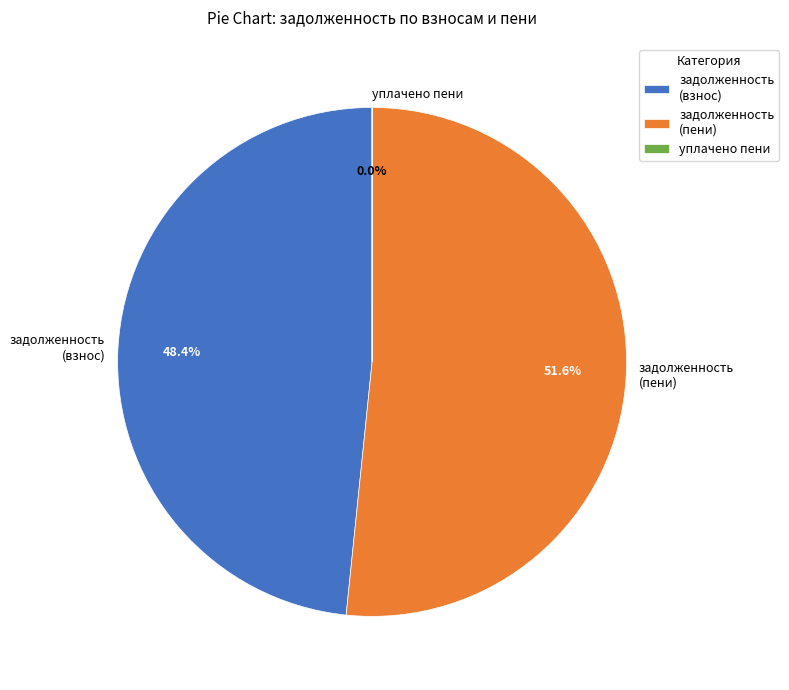

Approximately how many times larger is the value at задолженность (пени) compared to задолженность (взнос)?

1.1